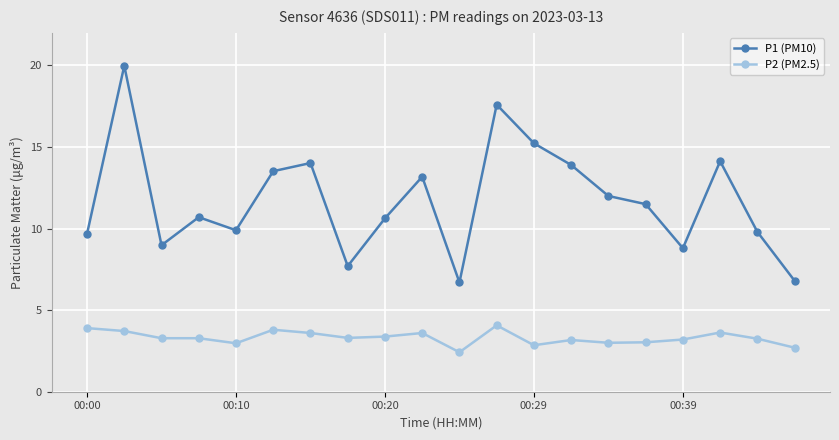

What is the difference between the maximum and minimum values in the P1 (PM10) series?

13.3